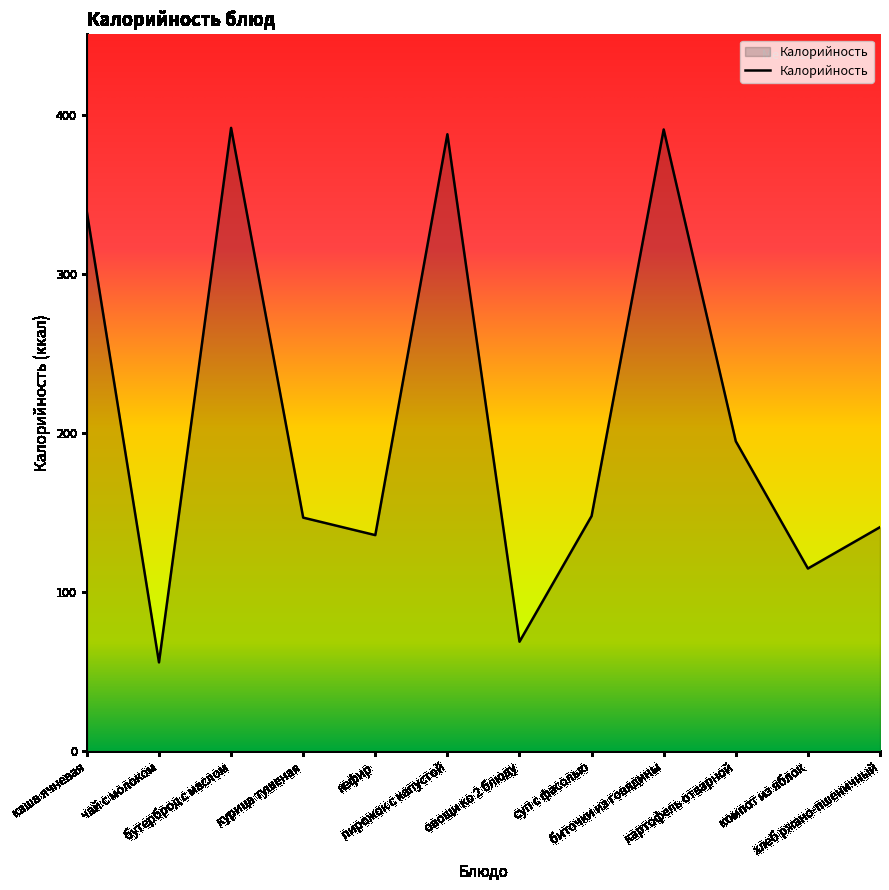

Where is the first local minimum?

чай с молоком